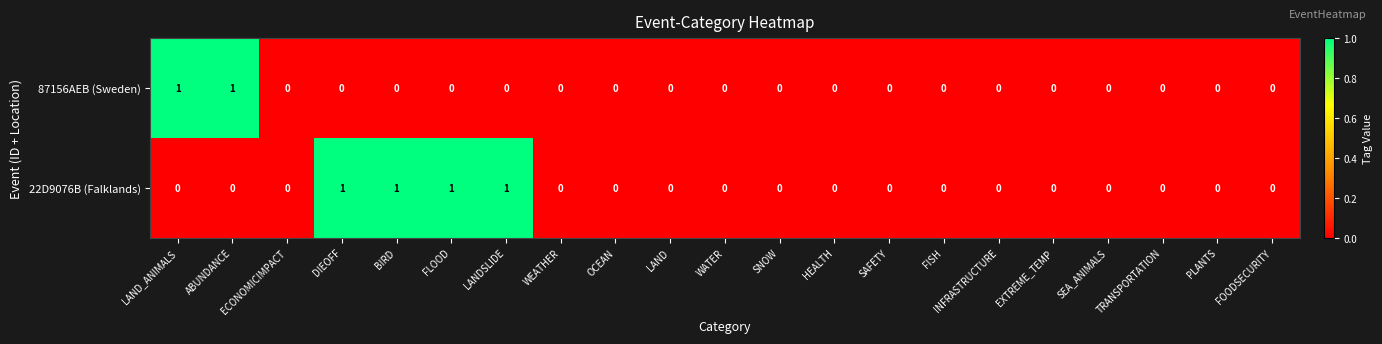

At LAND_ANIMALS, list the series in order from smallest to largest.

22D9076B (Falklands), 87156AEB (Sweden)